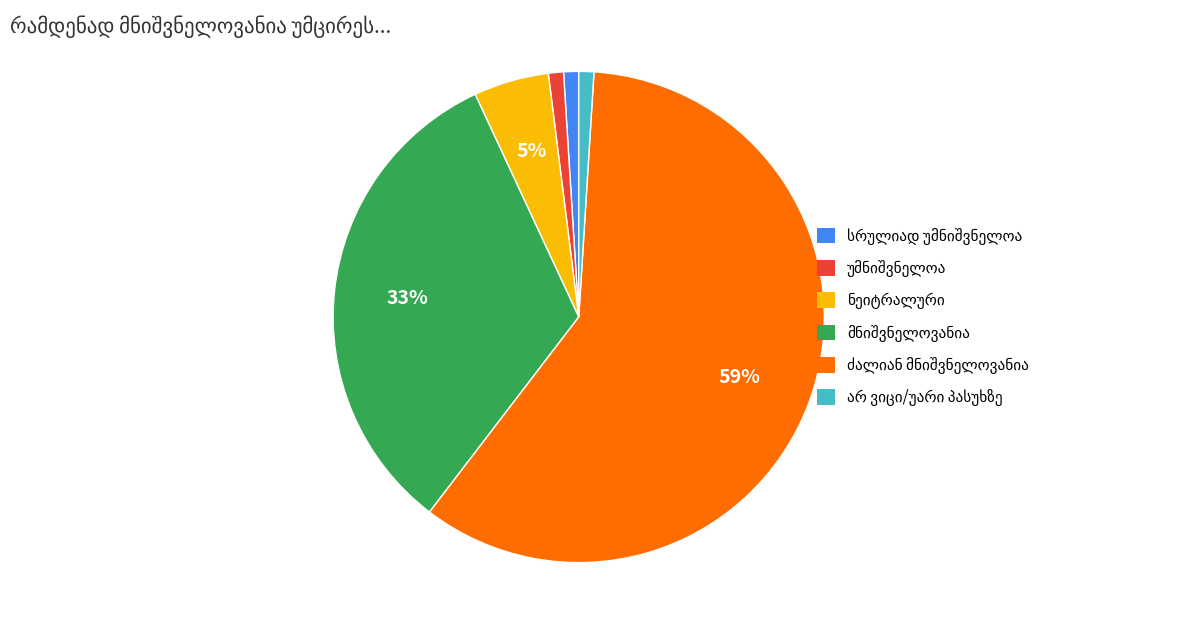

To the nearest percent, what is the difference between the largest and smallest slice percentages?

58%